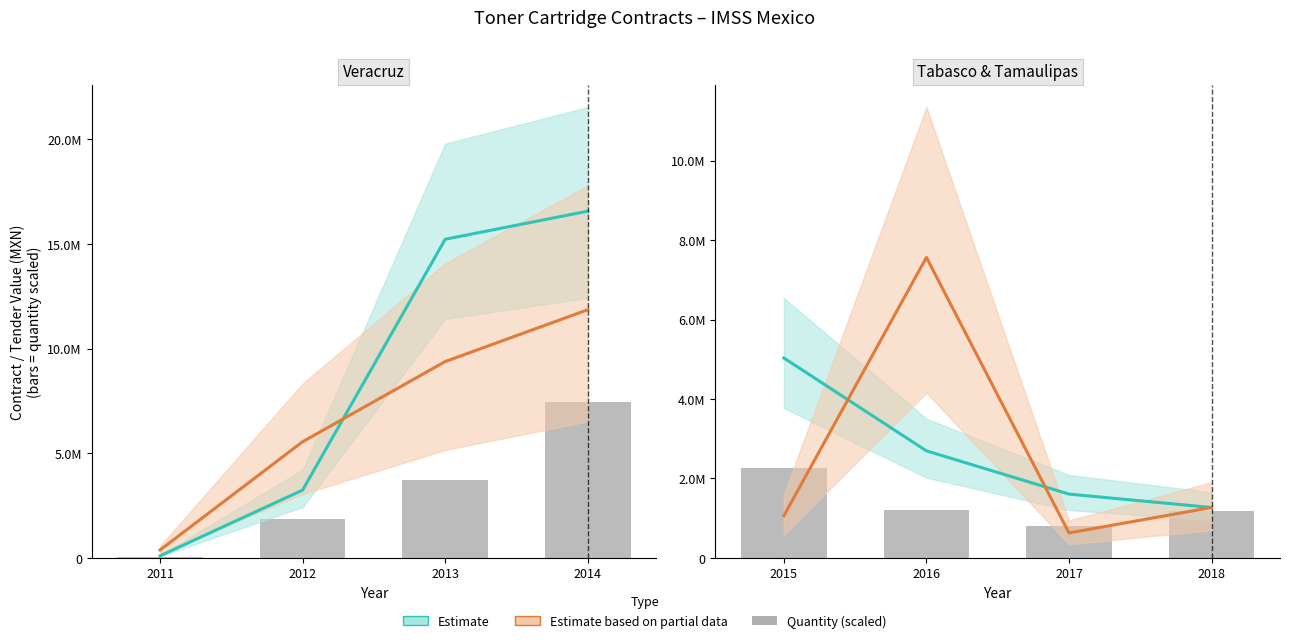

Are the bars grouped side by side (vs. stacked)?

Yes